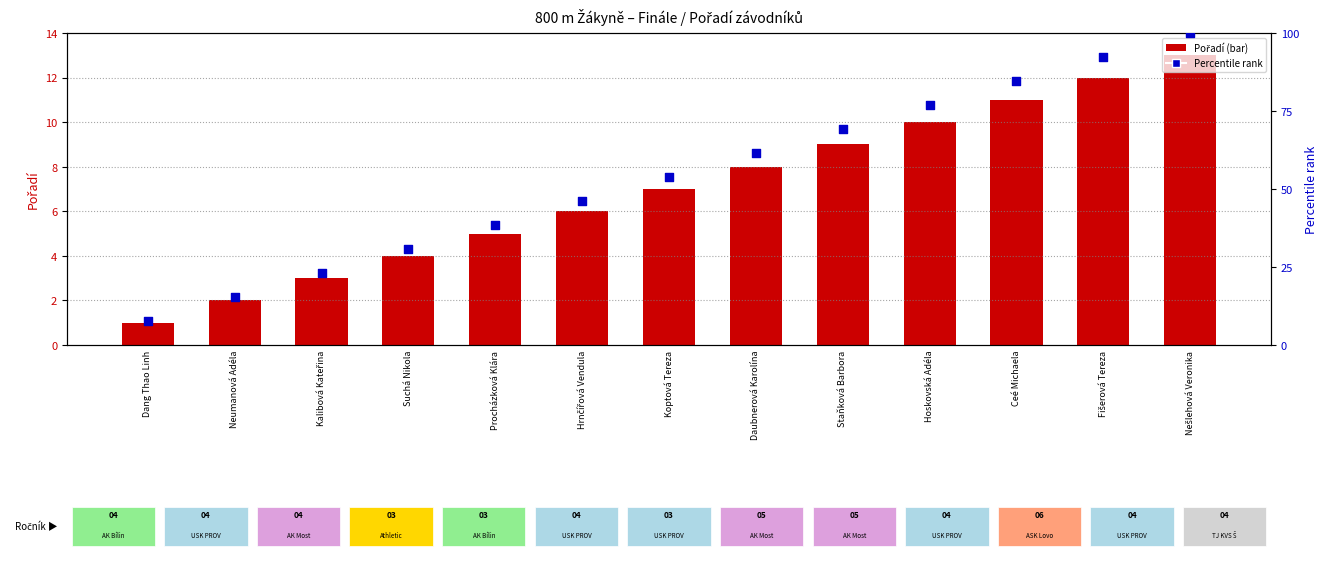

Which series has the widest spread of Y values?

Percentile rank